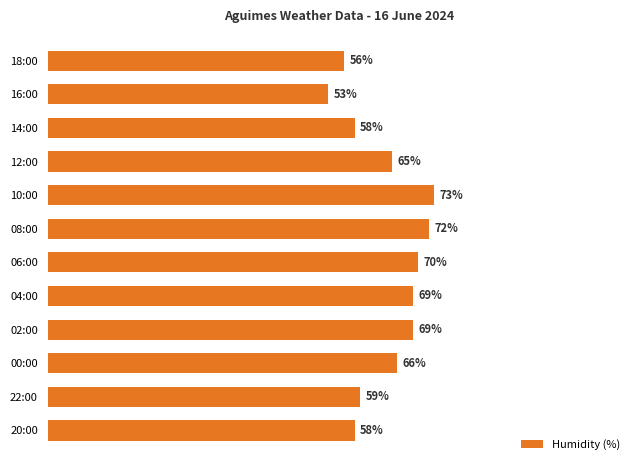

What is the label of the 6th bar from the top?

08:00